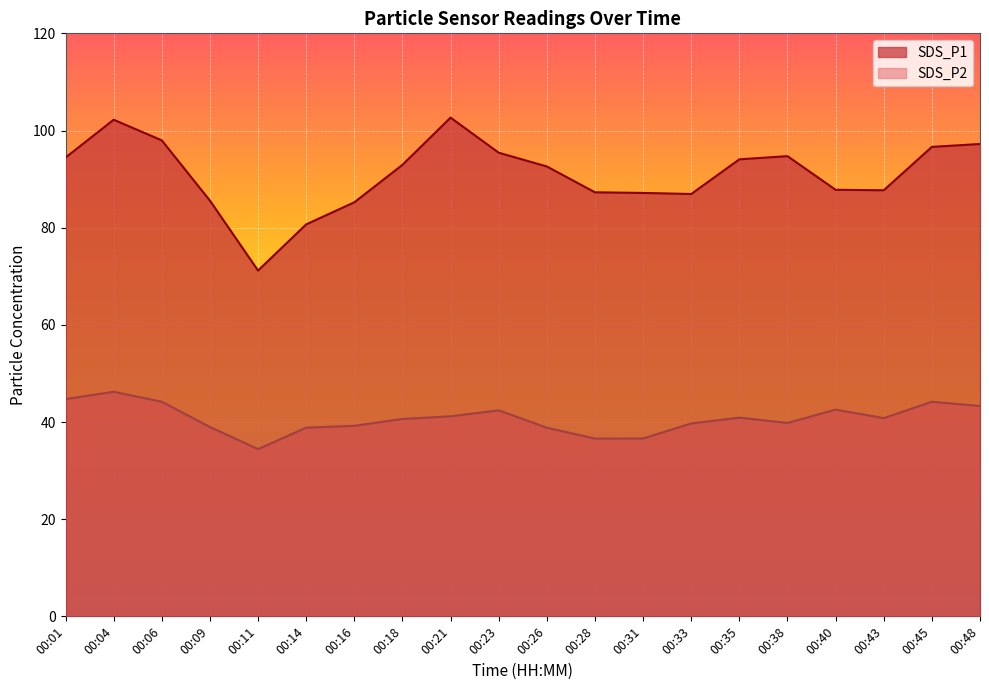

What is the value of the SDS_P2 point at the 10th from the left?

42.4